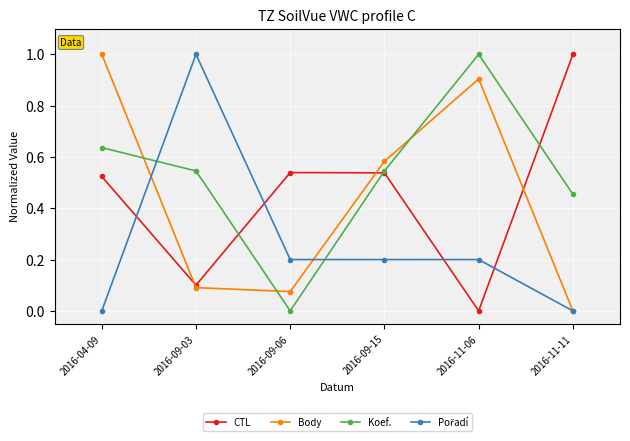

The Body series shows 0.9 at 2016-11-06. True or false?

True